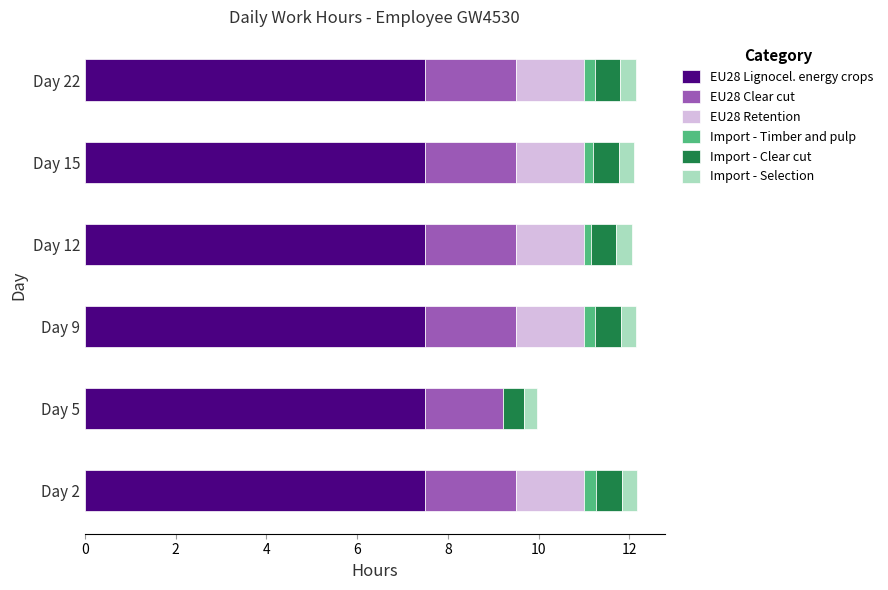

What is the sum of all EU28 Lignocel. energy crops values?

45.0